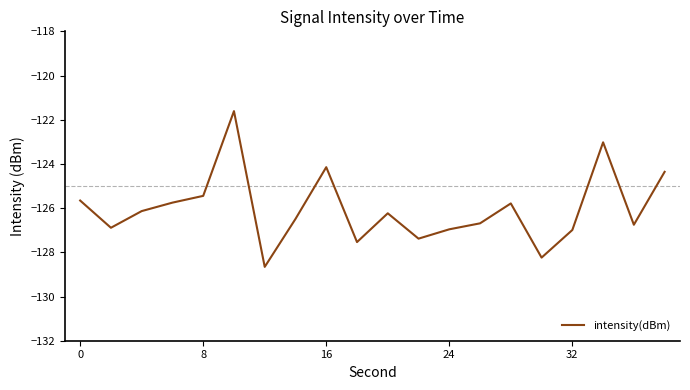

What is the difference between the maximum and minimum values?

7.0